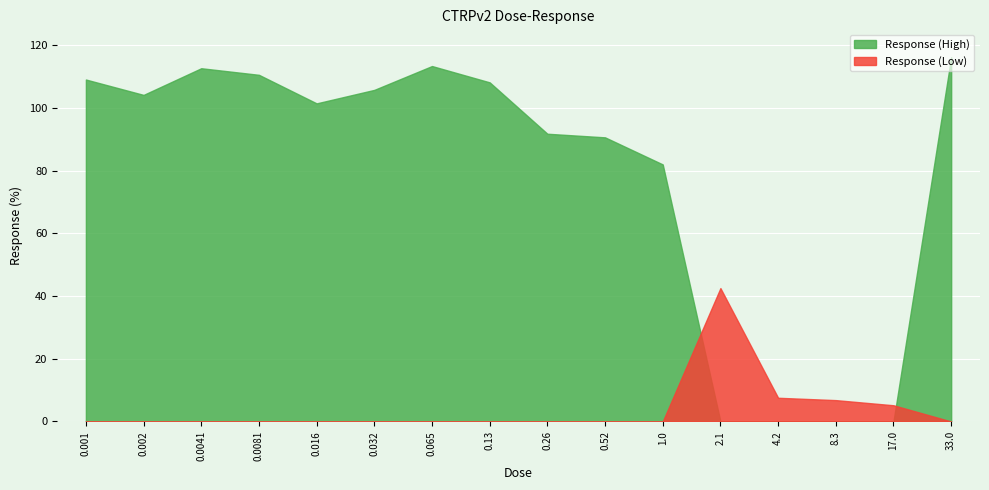

What is the total value across all series at 0.016?

101.4